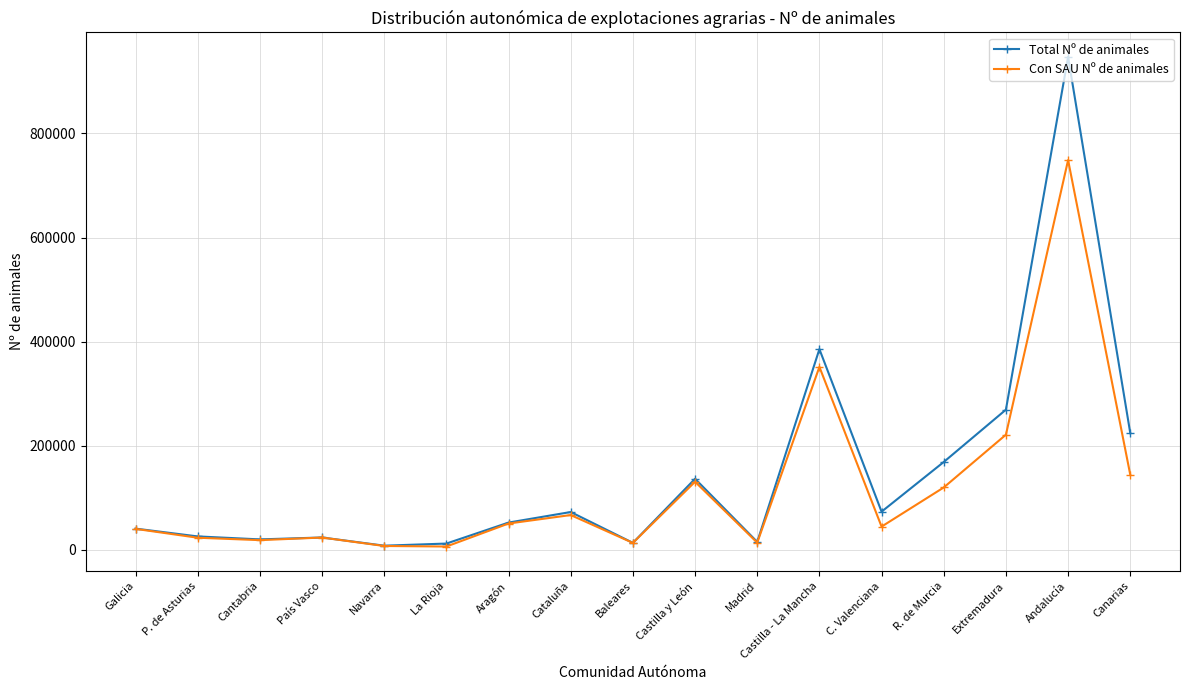

Which category has the highest value in the Con SAU Nº de animales series?

Andalucía